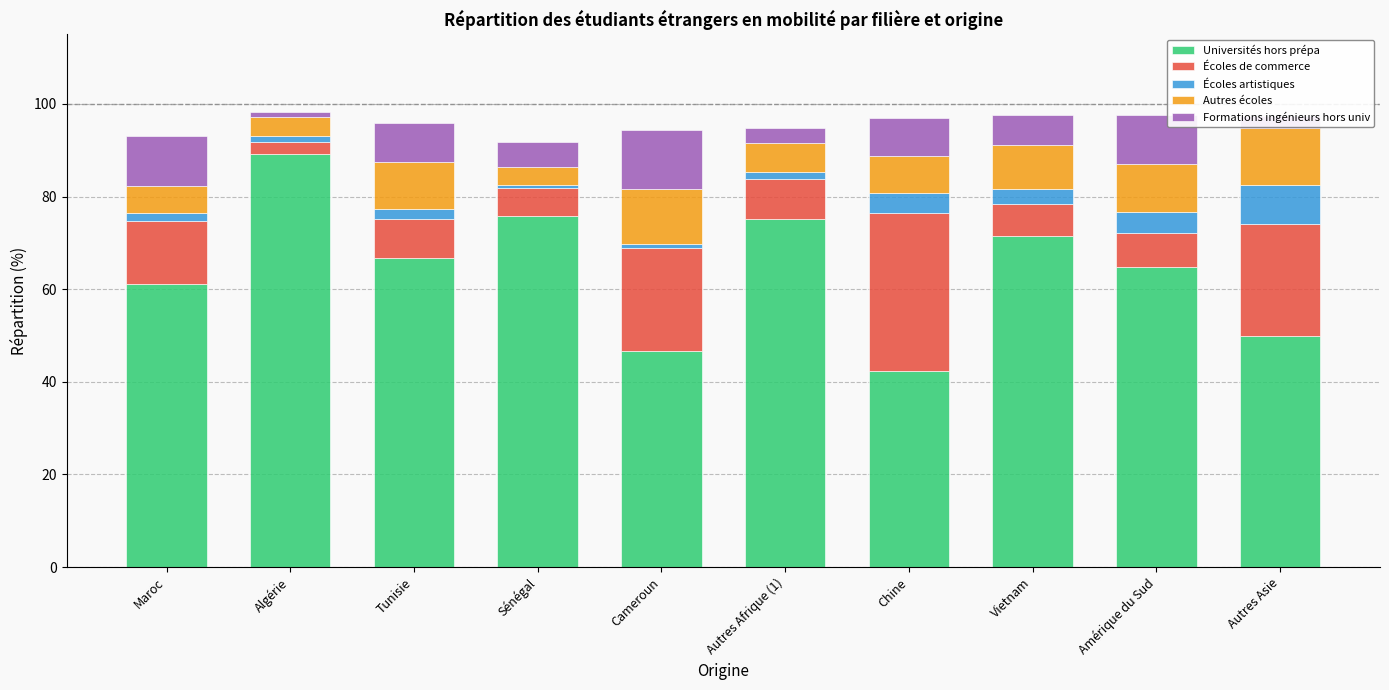

How many series are shown in this chart?

5